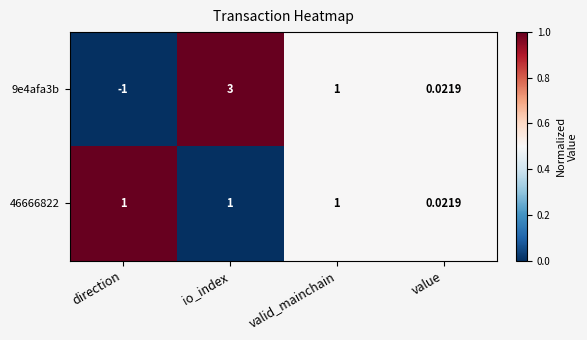

At which label does 9e4afa3b reach its peak?

io_index